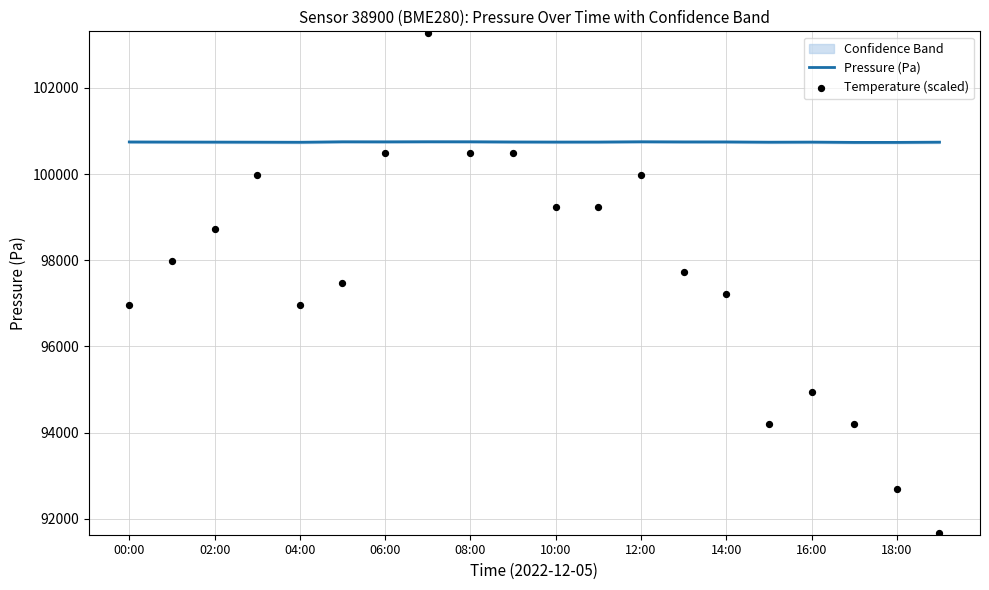

The Pressure (Pa) series shows 164847.1 at 18:00. True or false?

False